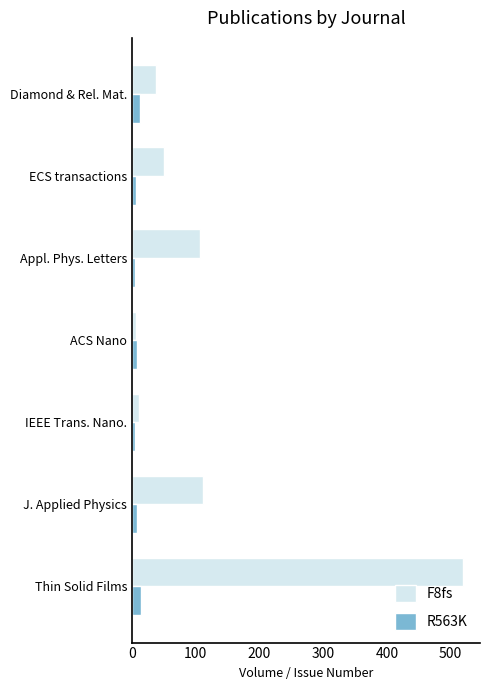

Rank the series by their maximum value, from lowest to highest.

R563K, F8fs